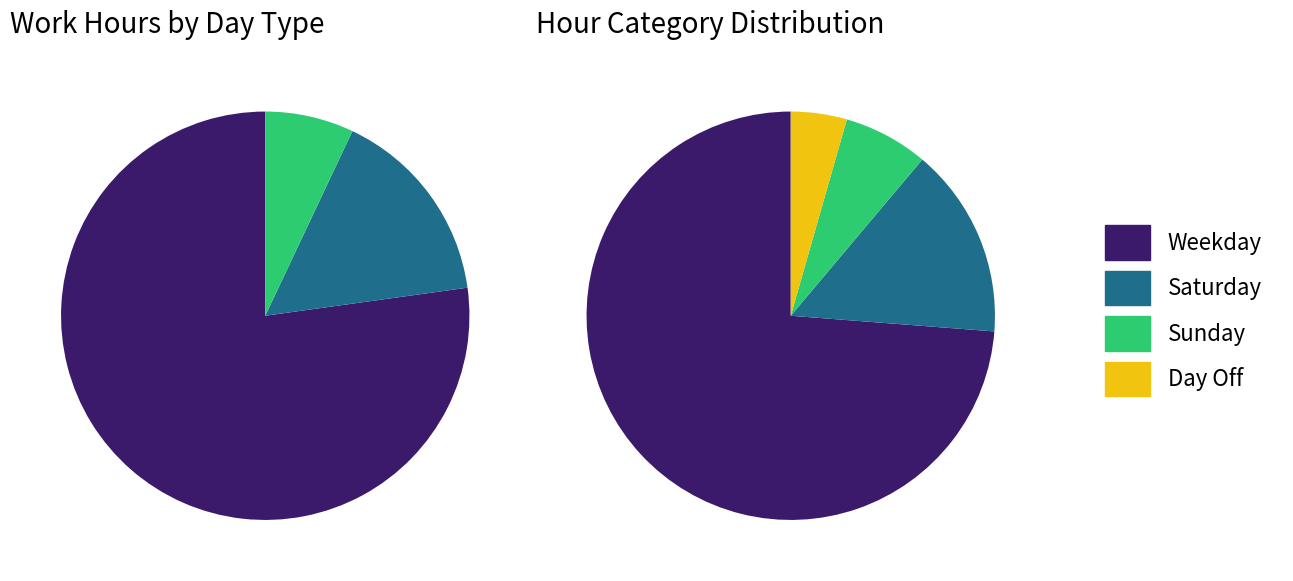

What percentage is NOT represented by 2?

79.4%